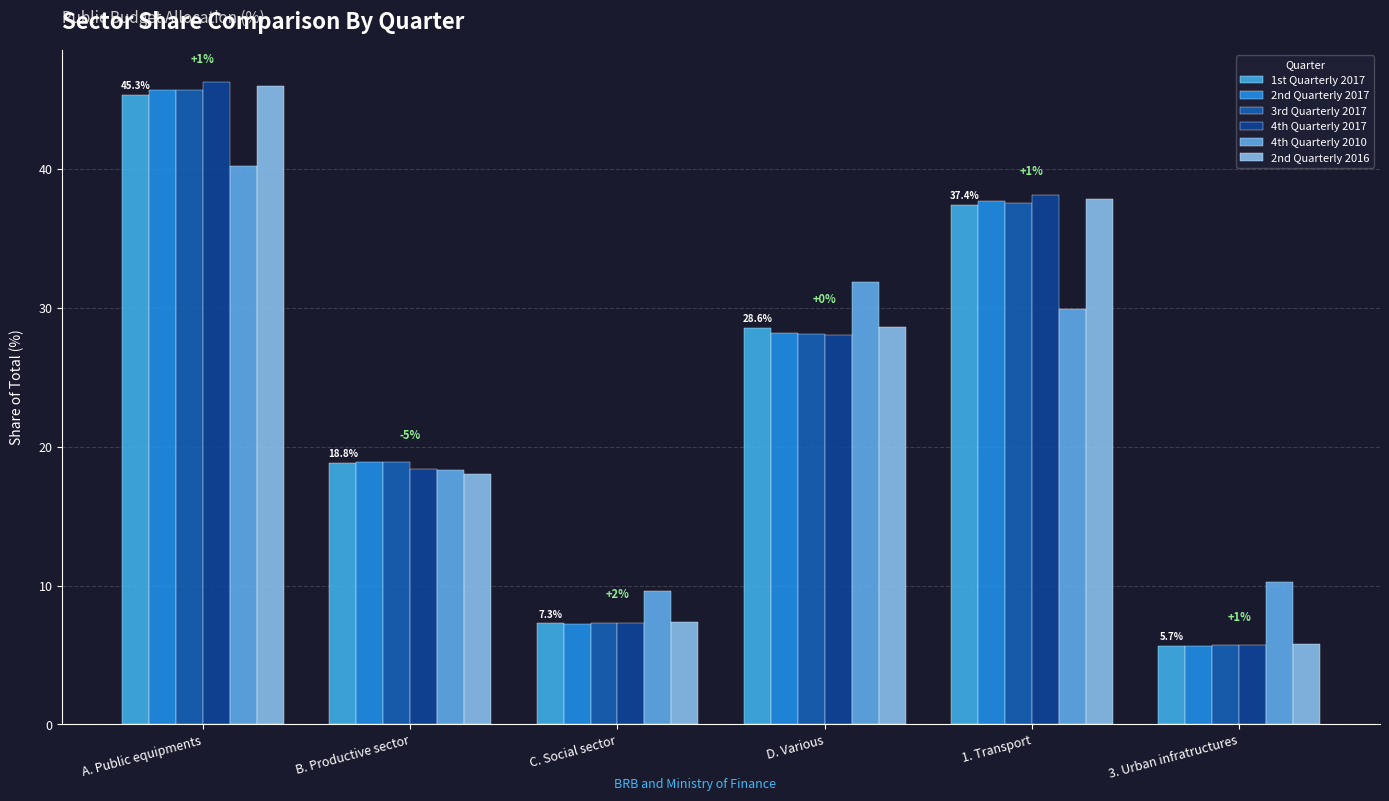

What is the label of the 6th bar from the left?

3. Urban infratructures